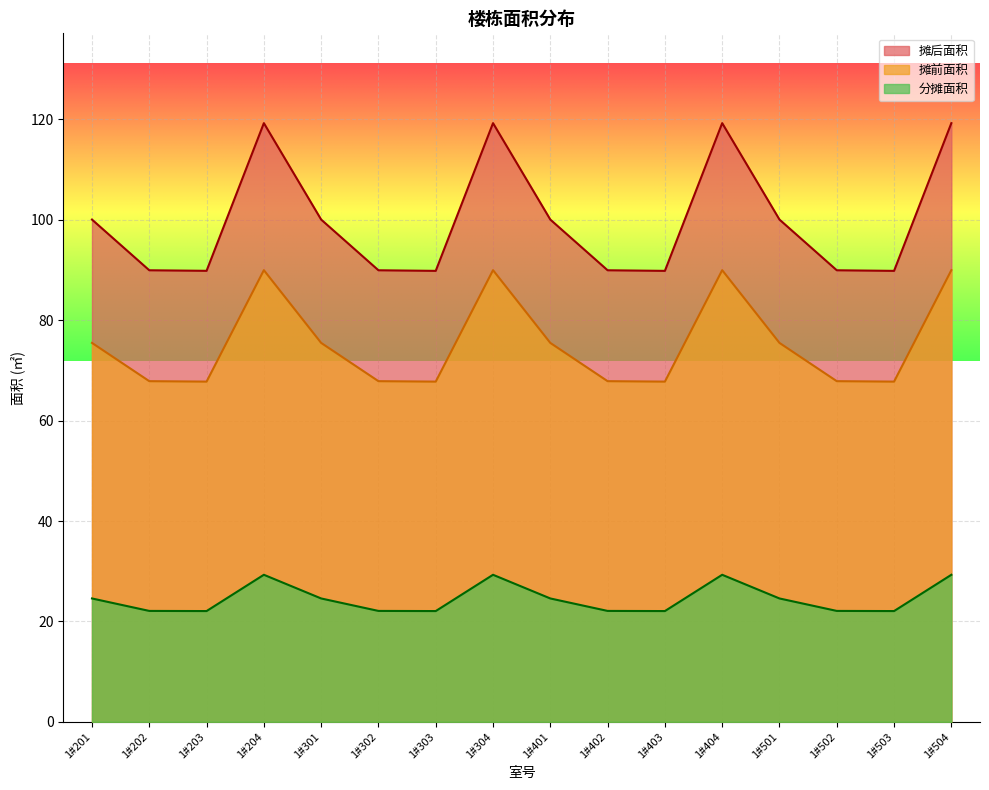

Count the number of categories in the chart.

16